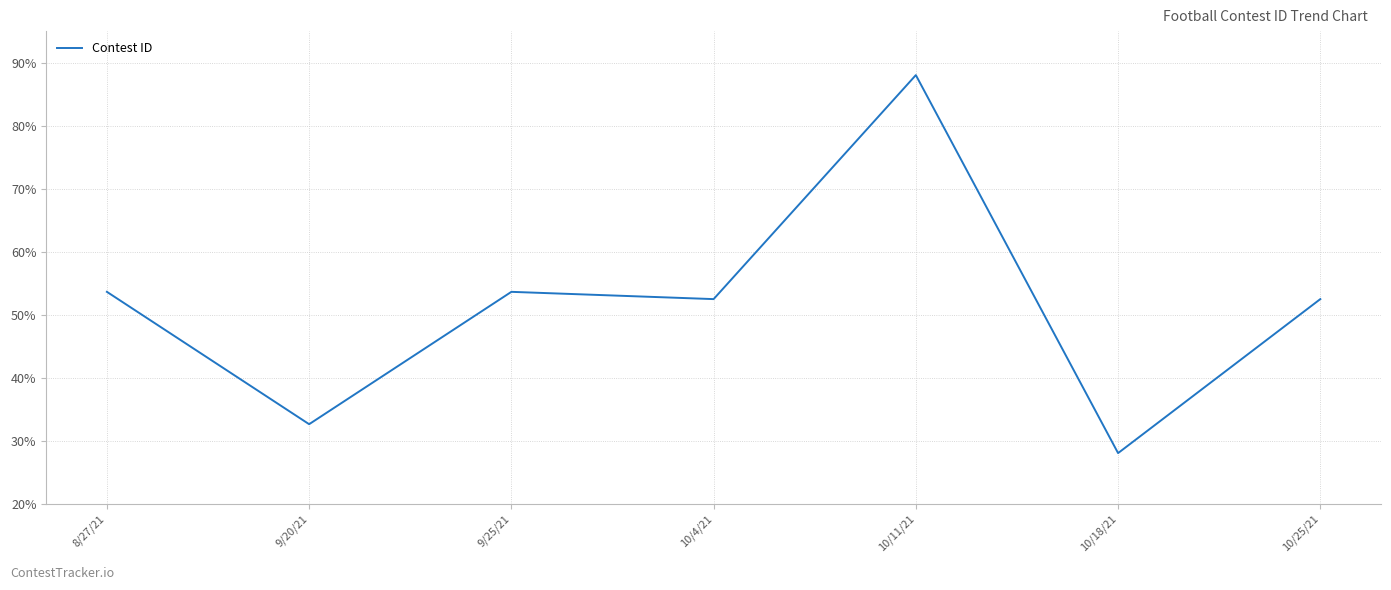

How many lines are shown in the chart?

1